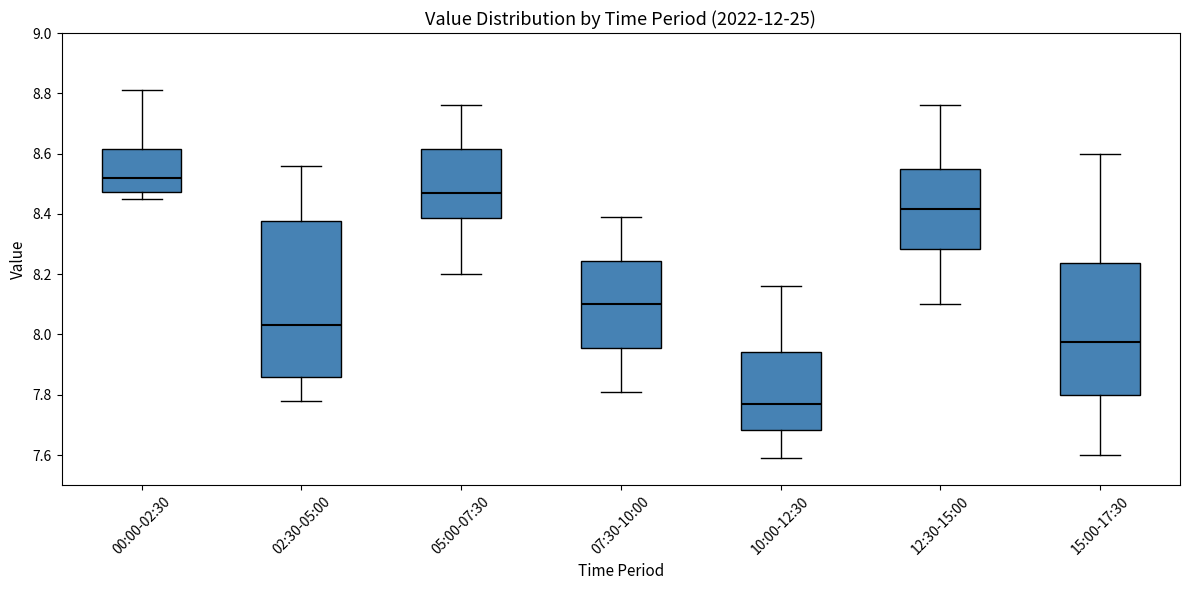

Which box's median line is the lowest?

10:00-12:30